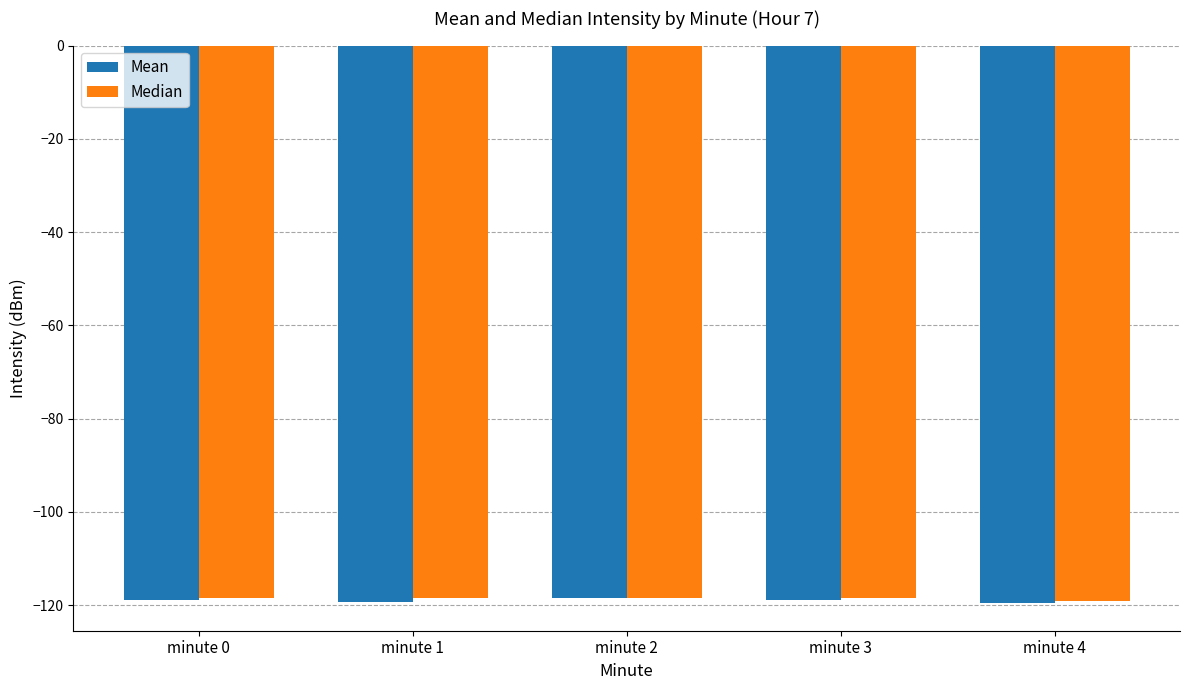

How many data points does each series have?

5